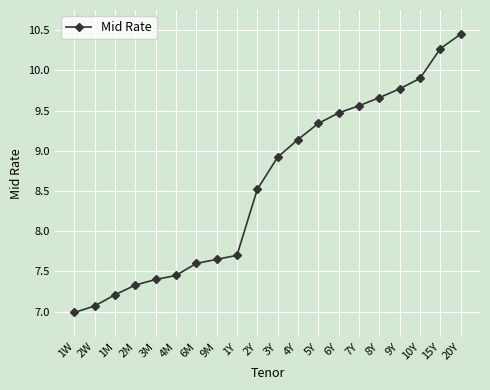

True or false: the data shows 4.1 at 3M.

False